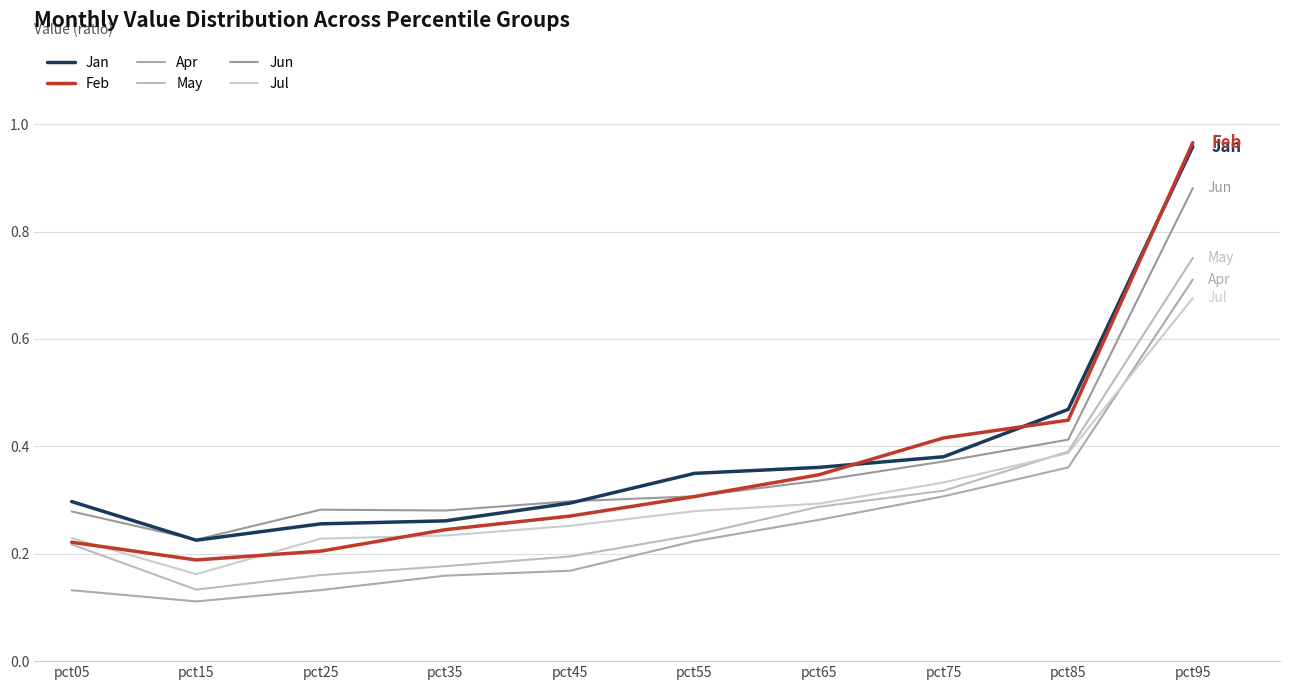

Is it true that Jul equals 0.2 at pct15?

True